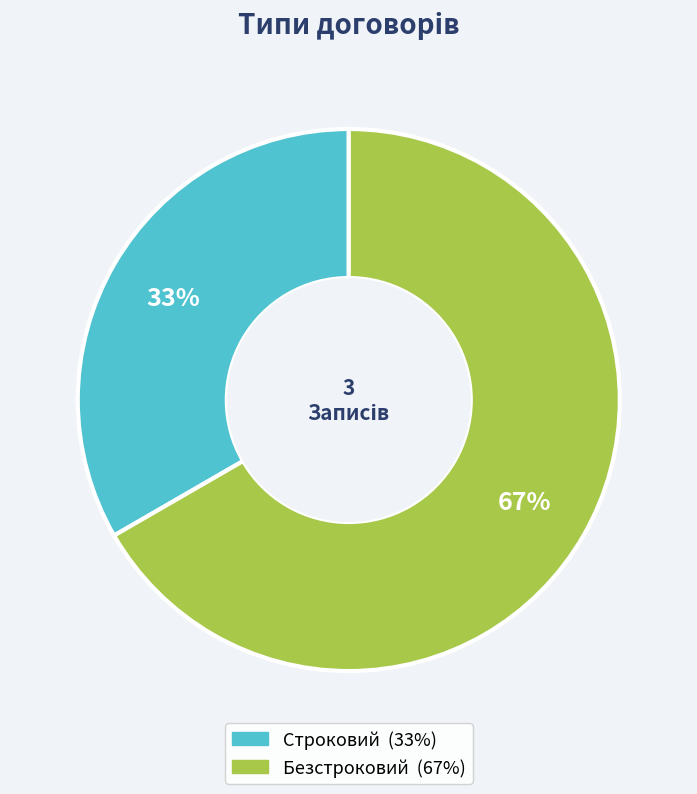

How many segments does this pie chart have?

2